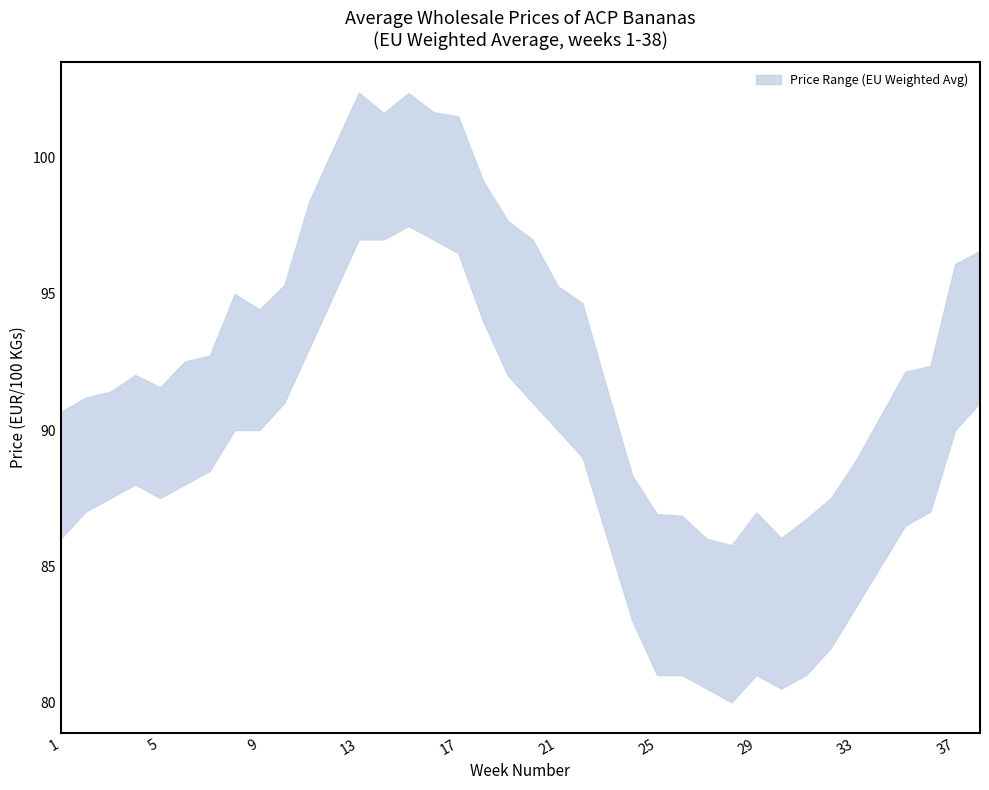

What is the spread (max minus min) of values at 23?

5.5